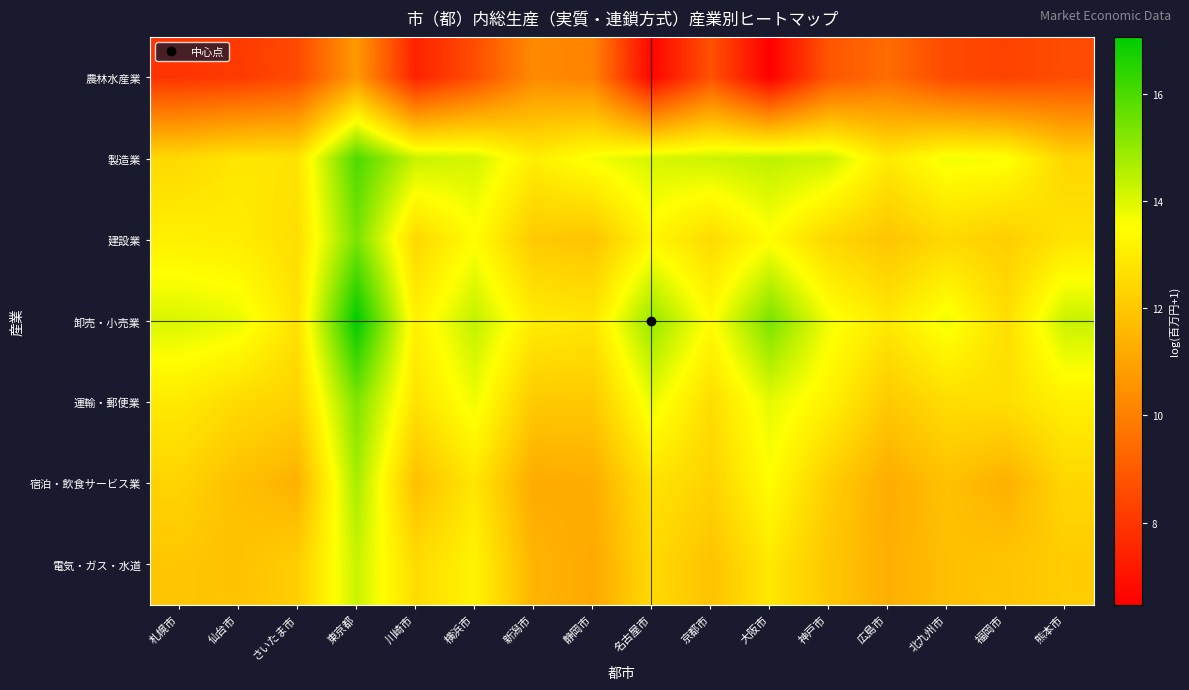

Which series has the largest total across all categories?

卸売・小売業